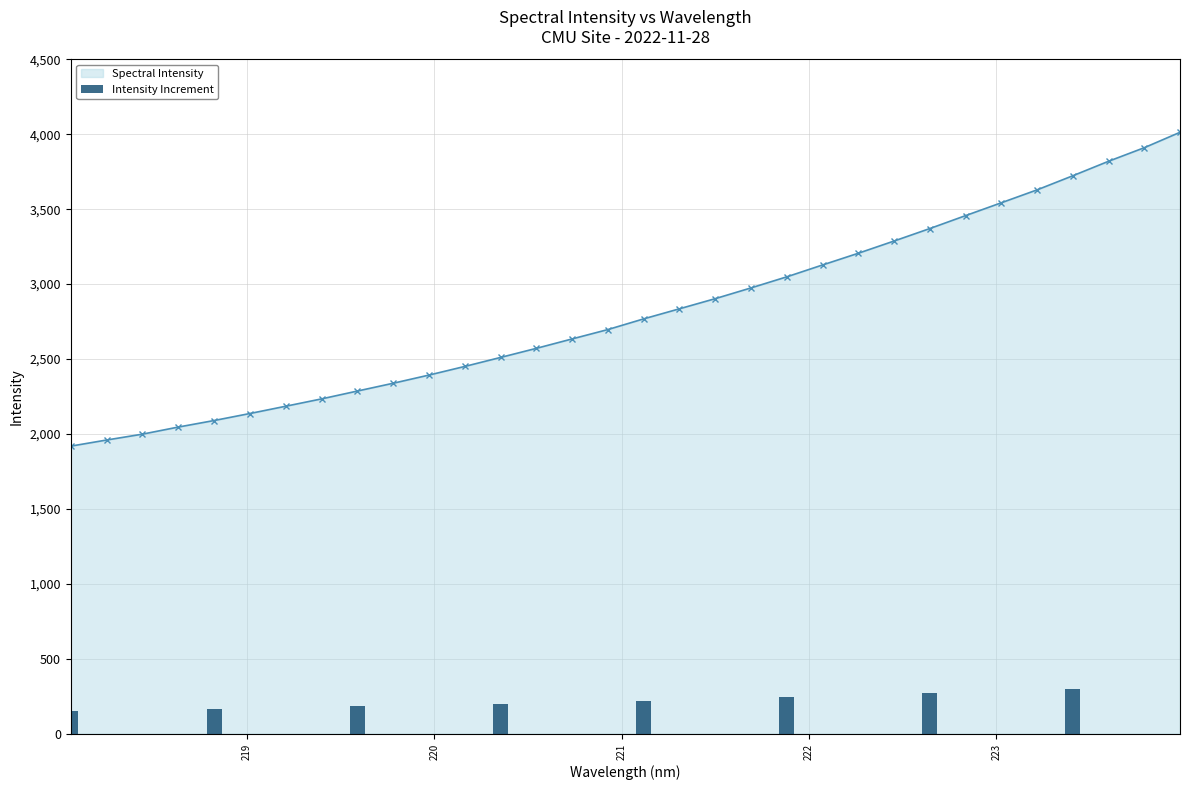

What is the lowest value of the Spectral Intensity series?

1918.8